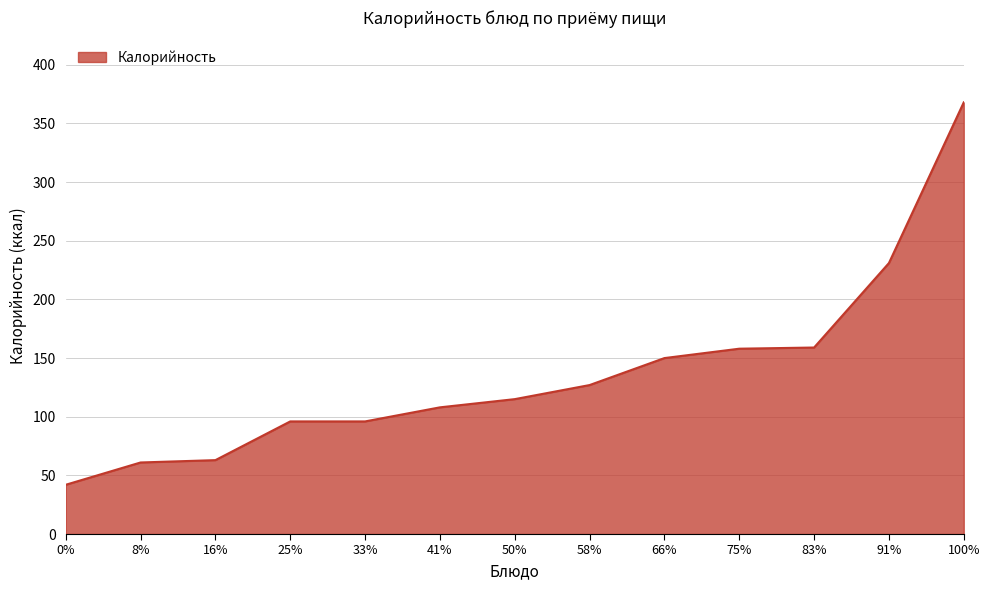

The chart shows a value of 66 at 75%. True or false?

False